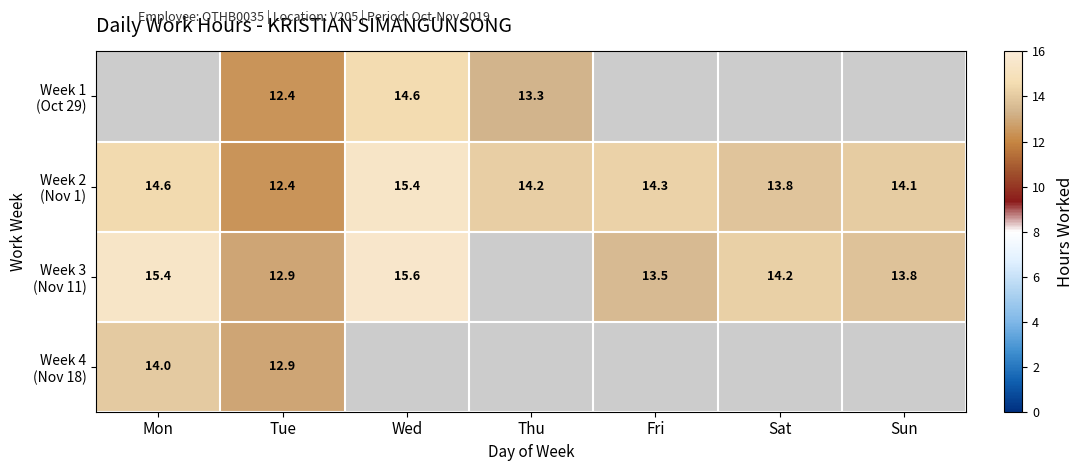

At which label does Week 4 (Nov 18) reach its minimum?

Tue